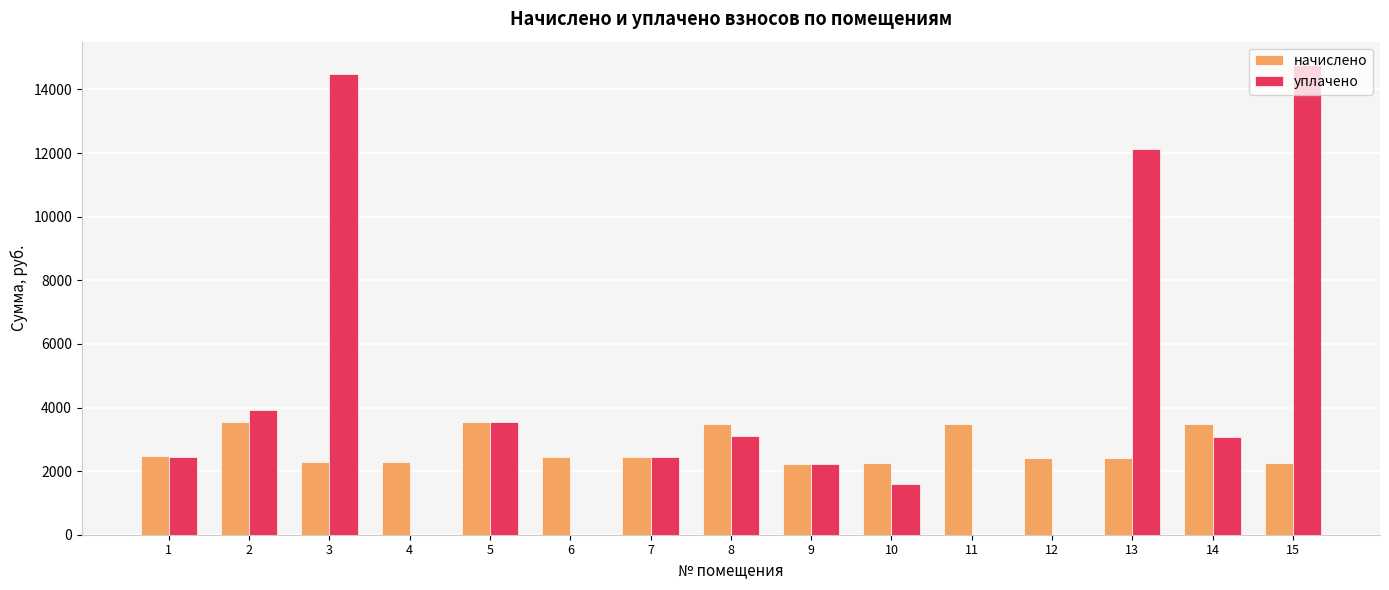

Is it true that уплачено equals -9269.3 at 12?

False